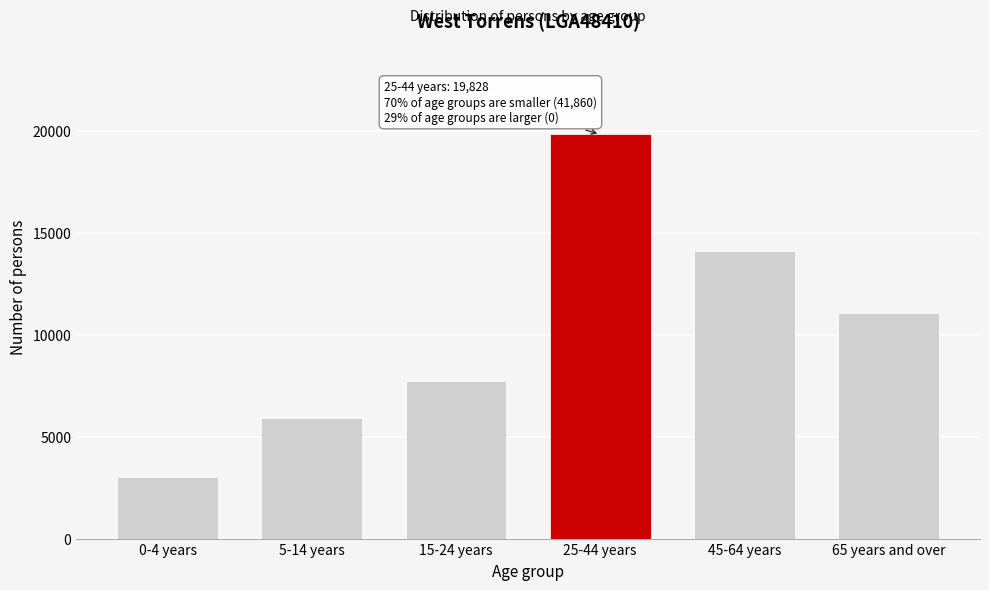

Reading left to right, transcribe all the data shown in this chart.

0-4 years=3027	5-14 years=5924	15-24 years=7731	25-44 years=19828	45-64 years=14123	65 years and over=11055